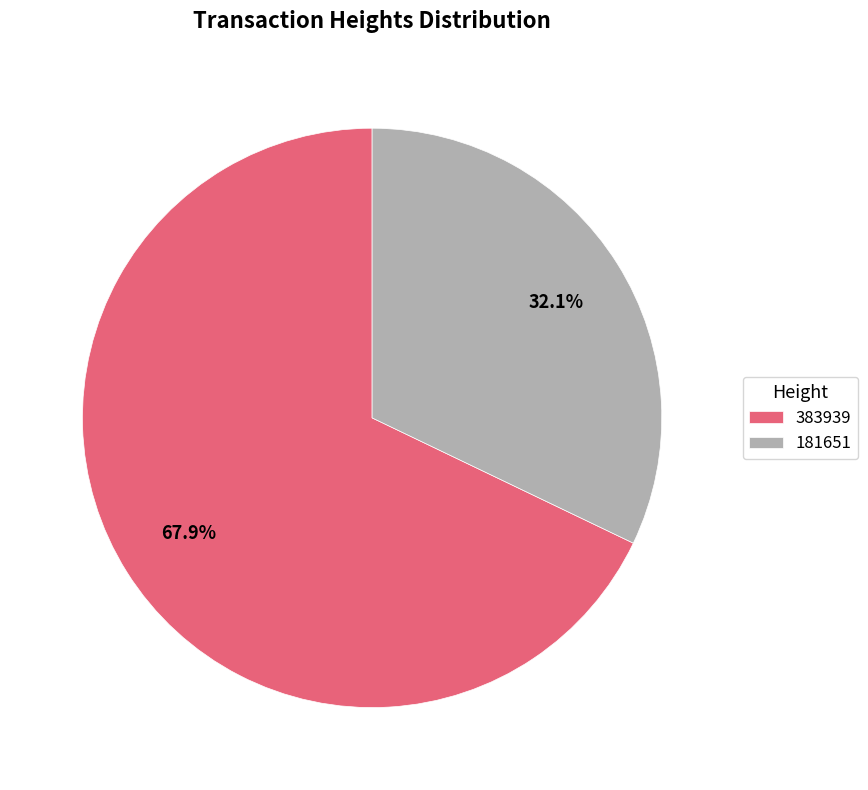

Rank the categories by value from lowest to highest.

181651, 383939